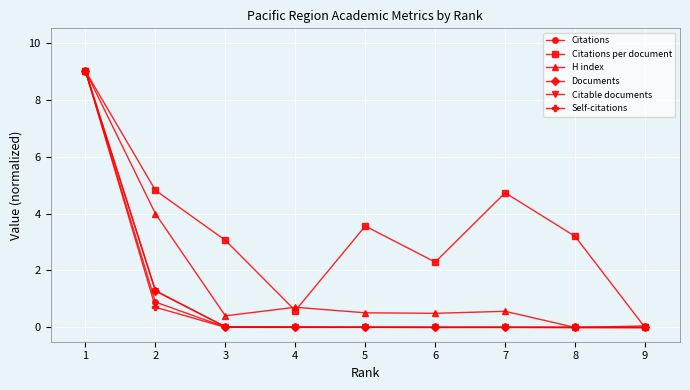

Which series changed the most between 1 and 2?

Self-citations